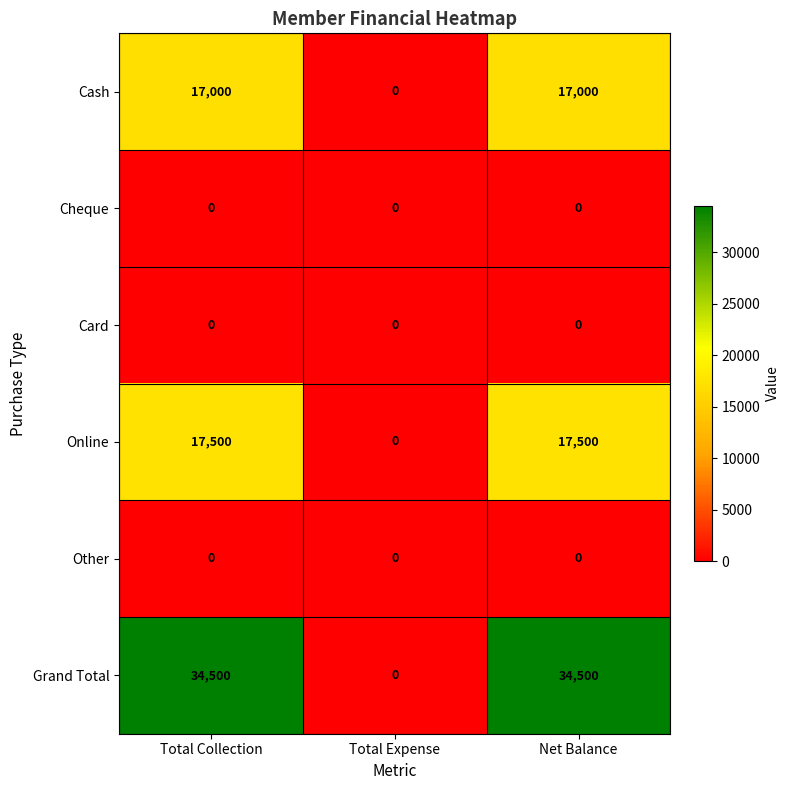

Reading left to right, what are all the values shown in this chart?

Cash: Total Collection=17000	Total Expense=0	Net Balance=17000
Cheque: Total Collection=0	Total Expense=0	Net Balance=0
Card: Total Collection=0	Total Expense=0	Net Balance=0
Online: Total Collection=17500	Total Expense=0	Net Balance=17500
Other: Total Collection=0	Total Expense=0	Net Balance=0
Grand Total: Total Collection=34500	Total Expense=0	Net Balance=34500